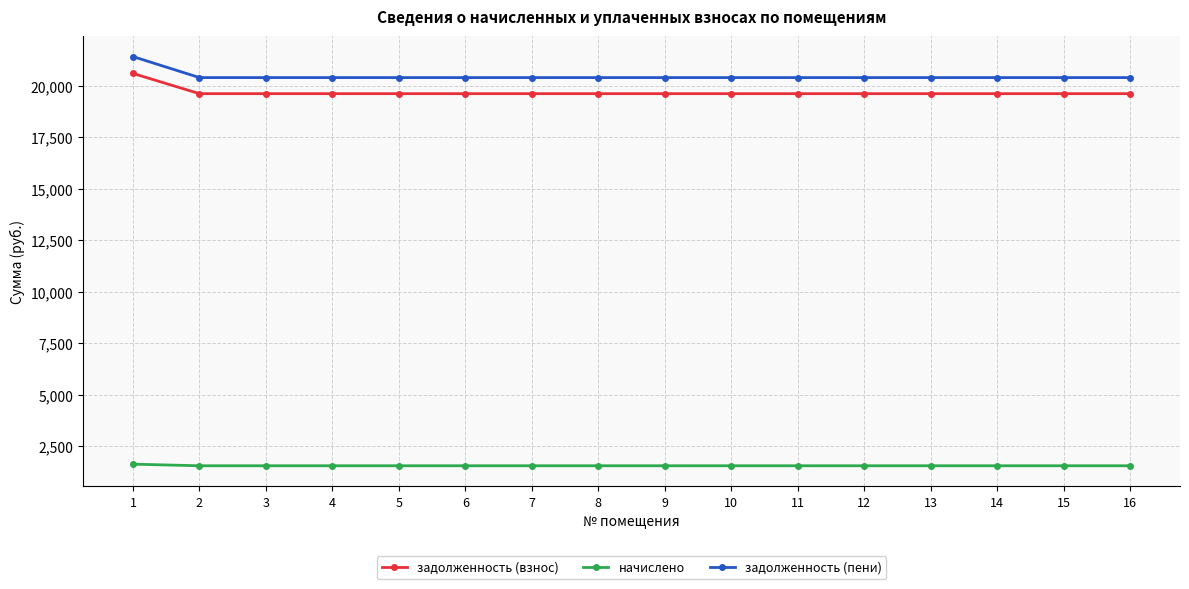

Which label corresponds to the largest value in the chart?

1